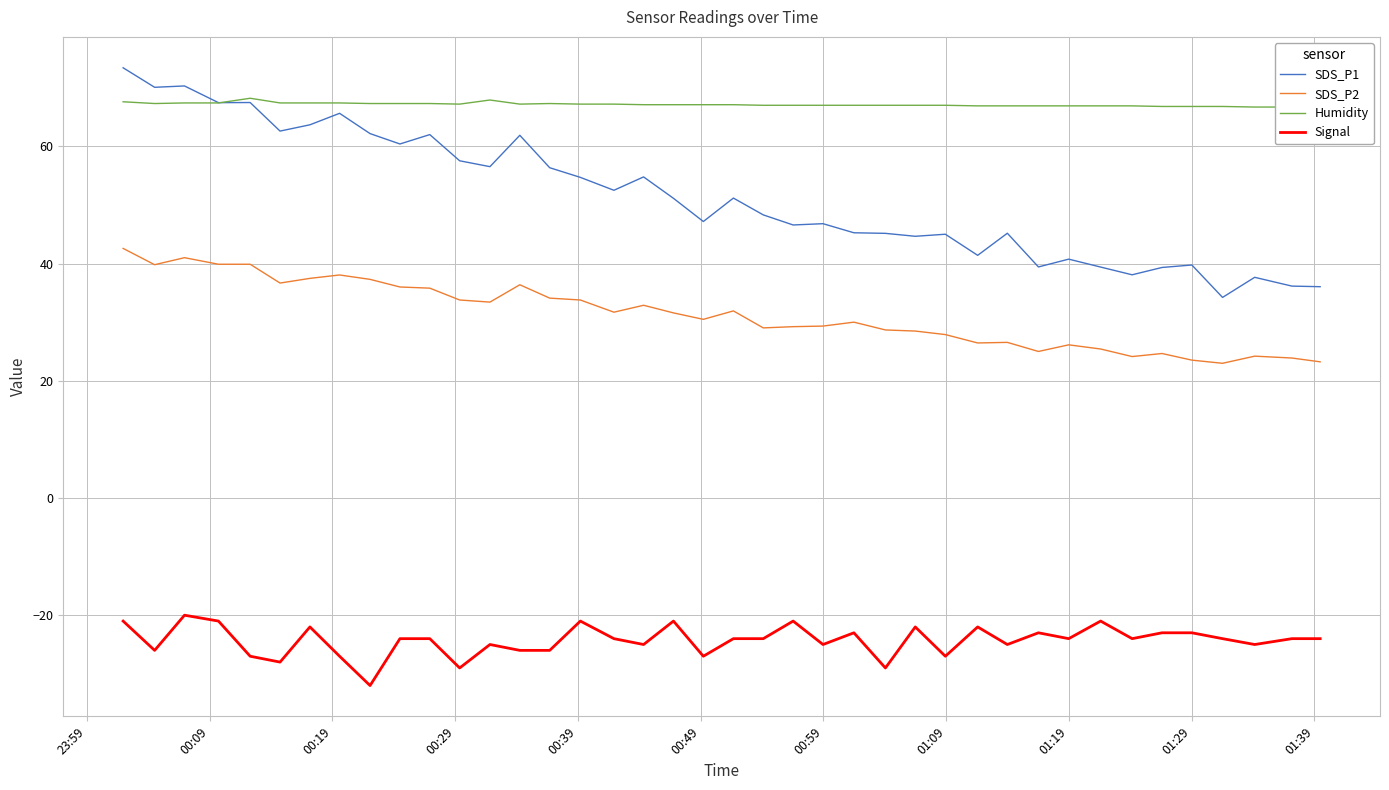

True or false: SDS_P2 has more than 0 points higher than both neighbors.

True